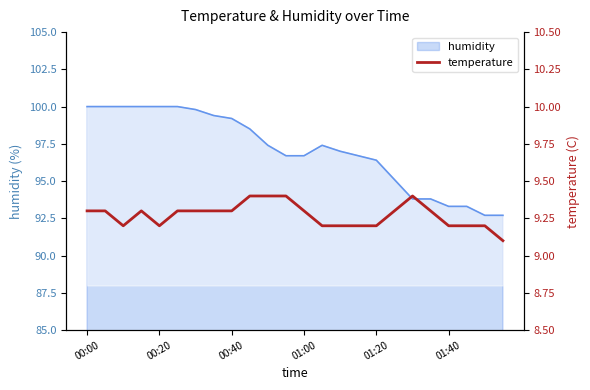

The value of humidity at 00:20 is 35.1. True or false?

False